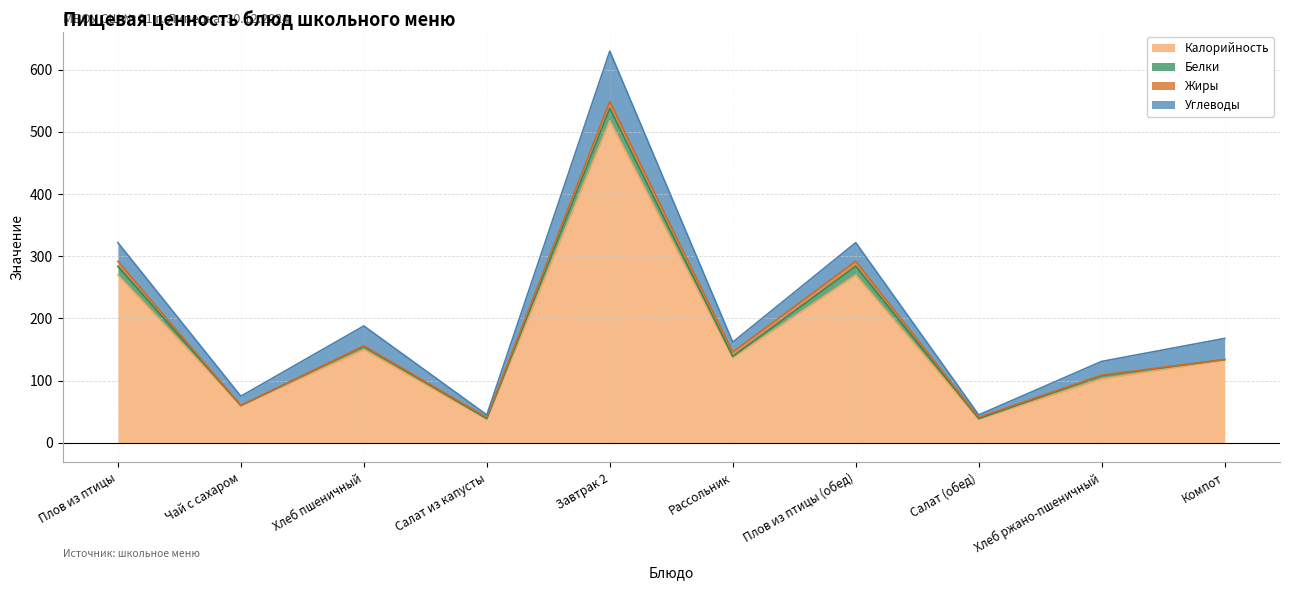

Reading left to right, what are all the values shown in this chart?

Калорийность: Плов из птицы=270	Чай с сахаром=60	Хлеб пшеничный=150	Салат из капусты=38	Завтрак 2=518	Рассольник=137	Плов из птицы (обед)=270	Салат (обед)=38	Хлеб ржано-пшеничный=103	Компот=133
Белки: Плов из птицы=14	Чай с сахаром=0	Хлеб пшеничный=5	Салат из капусты=1	Завтрак 2=20	Рассольник=2	Плов из птицы (обед)=14	Салат (обед)=1	Хлеб ржано-пшеничный=5	Компот=1
Жиры: Плов из птицы=8	Чай с сахаром=0	Хлеб пшеничный=1	Салат из капусты=2	Завтрак 2=11	Рассольник=7	Плов из птицы (обед)=8	Салат (обед)=2	Хлеб ржано-пшеничный=1	Компот=0
Углеводы: Плов из птицы=30	Чай с сахаром=15	Хлеб пшеничный=32	Салат из капусты=4	Завтрак 2=81	Рассольник=16	Плов из птицы (обед)=30	Салат (обед)=4	Хлеб ржано-пшеничный=22	Компот=34